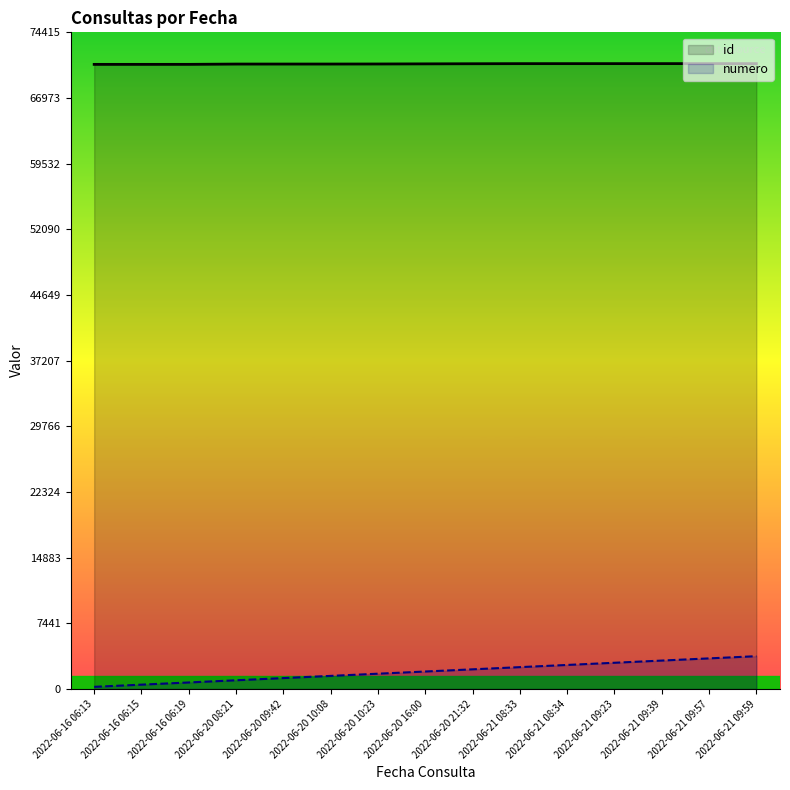

Is it true that id equals 70820.0 at 2022-06-20 08:21?

True